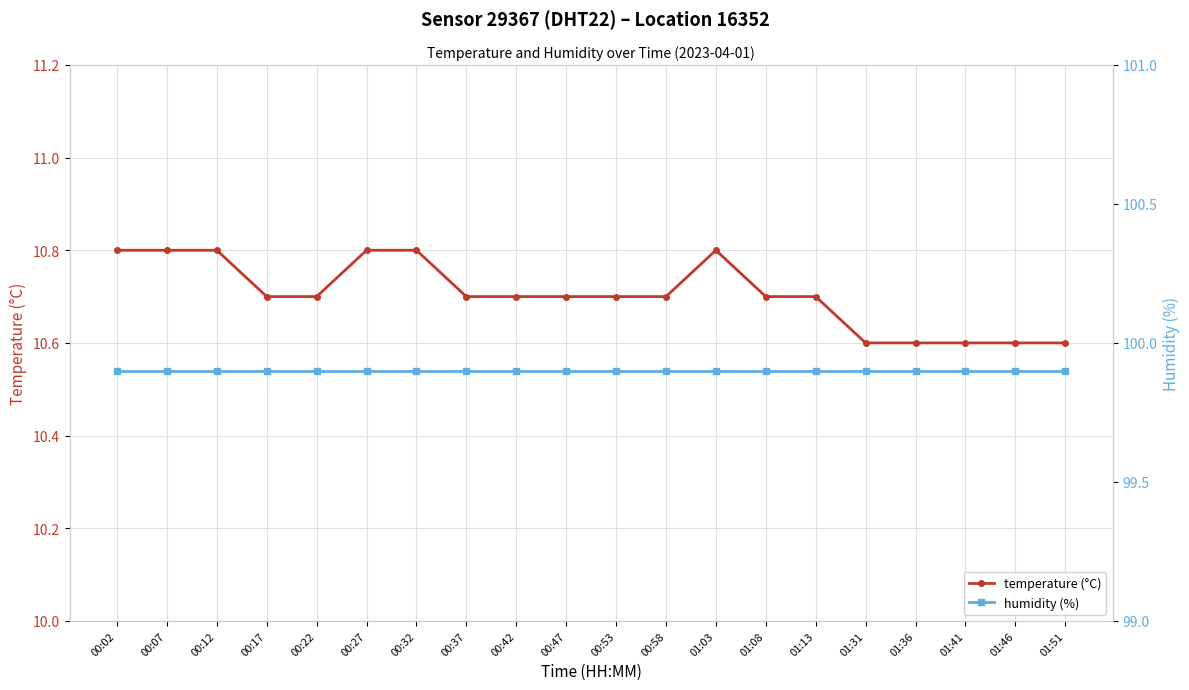

List the labels in order of humidity (%) value, largest first.

00:02, 00:07, 00:12, 00:17, 00:22, 00:27, 00:32, 00:37, 00:42, 00:47, 00:53, 00:58, 01:03, 01:08, 01:13, 01:31, 01:36, 01:41, 01:46, 01:51